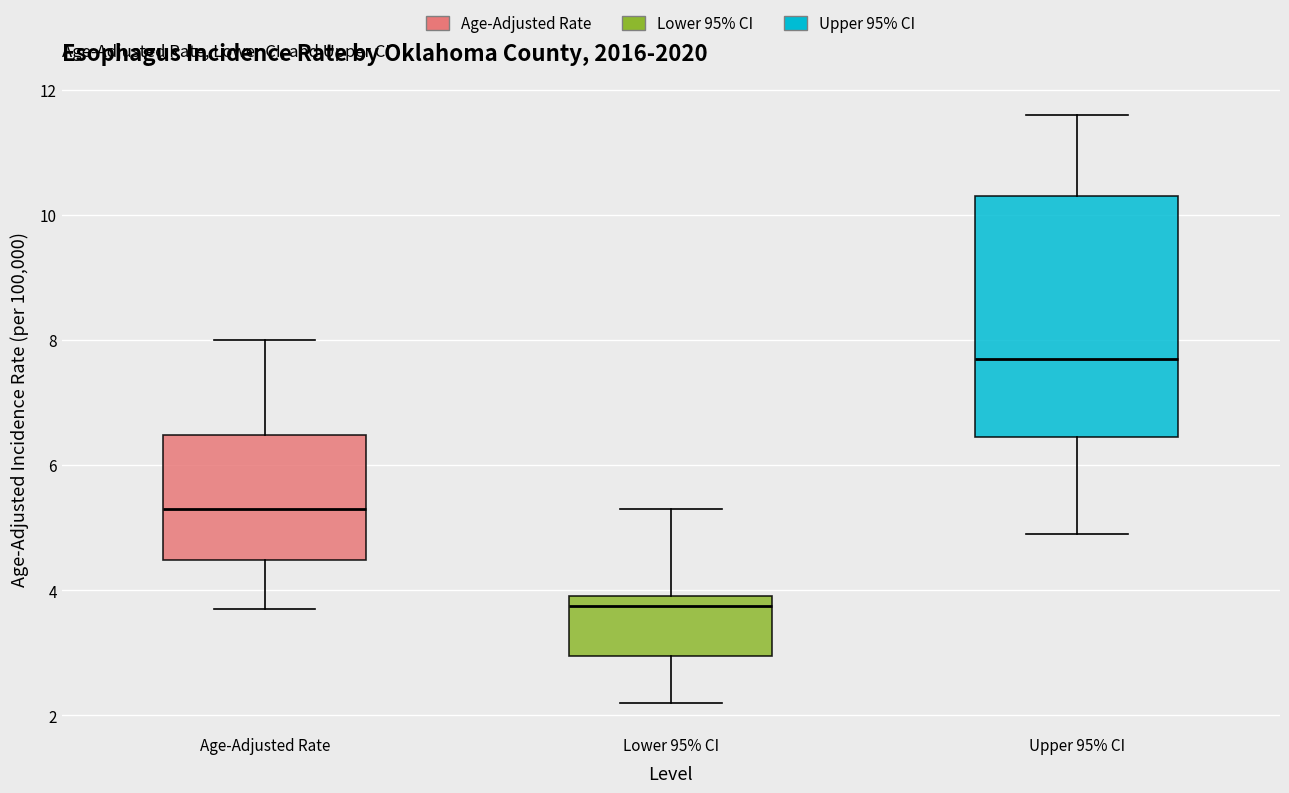

Reading left to right, read every box against the y-axis: the position of its median line, the range the box covers, and the ends of its whiskers. The values are not printed on the chart, so give them approximately, as read against the axis.

Age-Adjusted Rate: median 5.4, box 4.4 to 6.4, whiskers 3.8 to 8.0
Lower 95% CI: median 3.8, box 3.0 to 4.0, whiskers 2.2 to 5.4
Upper 95% CI: median 7.8, box 6.4 to 10.4, whiskers 5.0 to 11.6